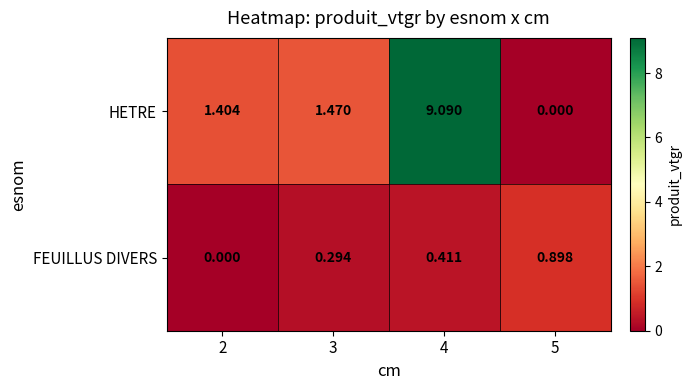

How many distinct data groups are displayed?

2